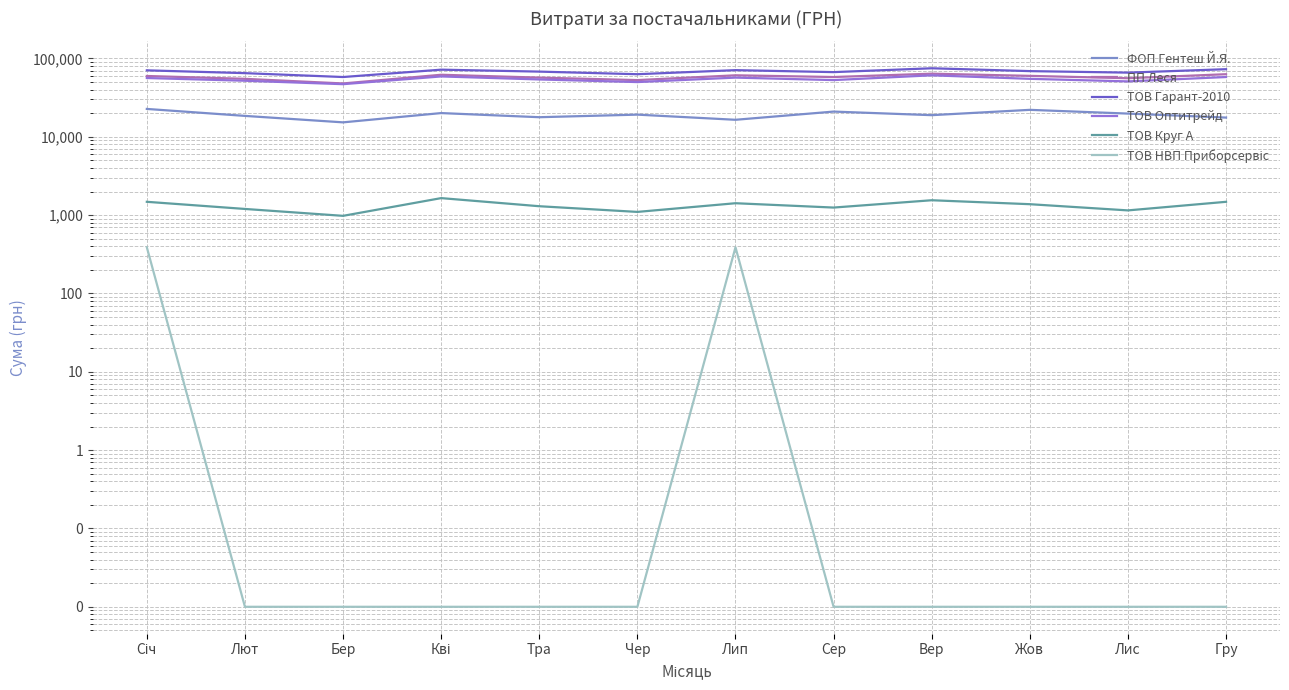

At which category is the sum across all series the highest?

Вер